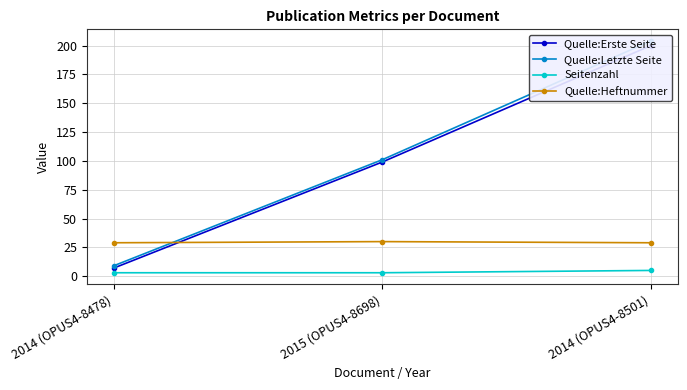

How many values in the Quelle:Letzte Seite series exceed 101?

1